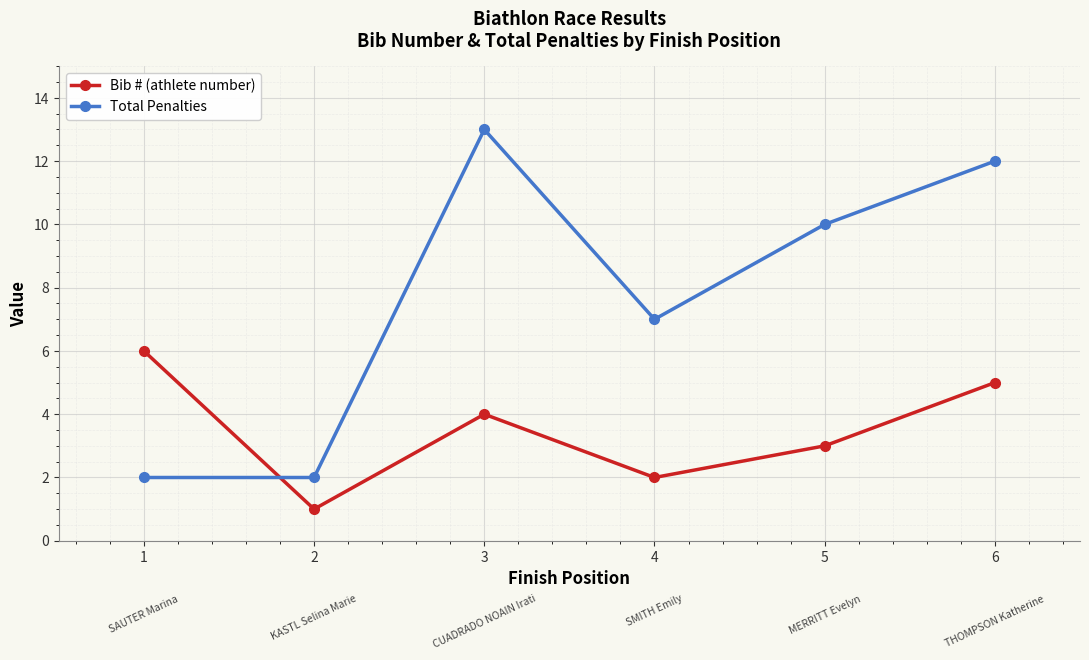

At which label does Bib # (athlete number) first exceed 4?

1